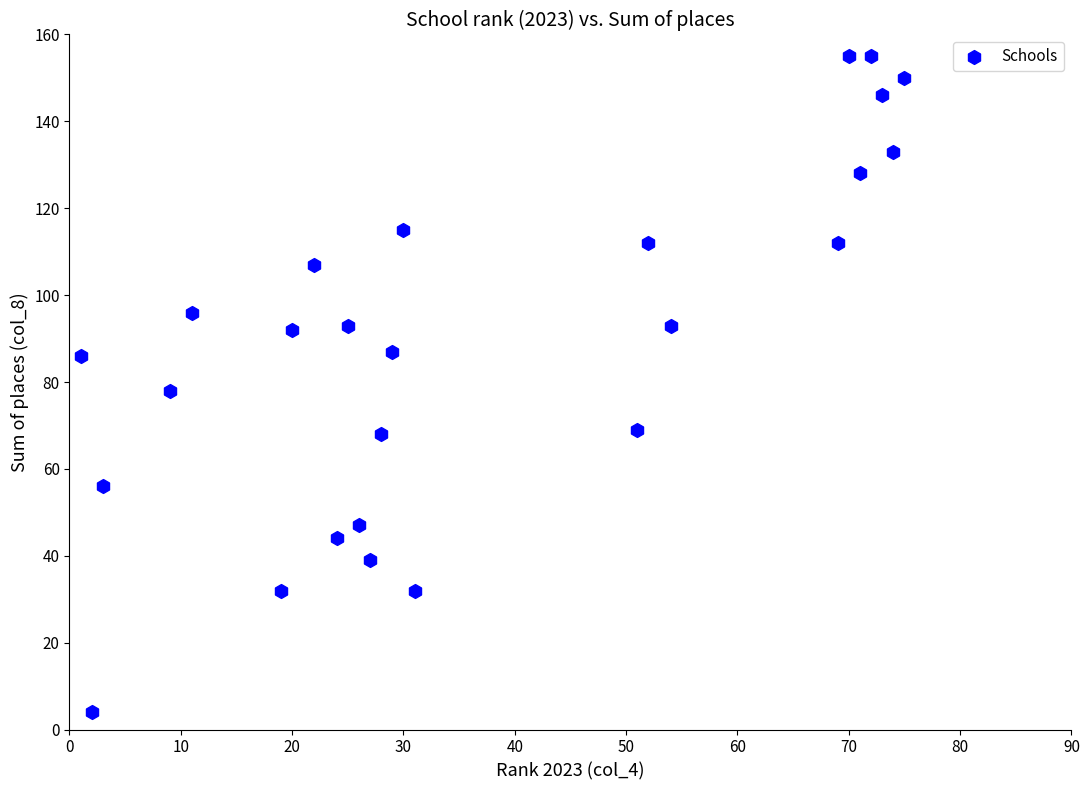

What is the range of Y values (max minus min)?

151